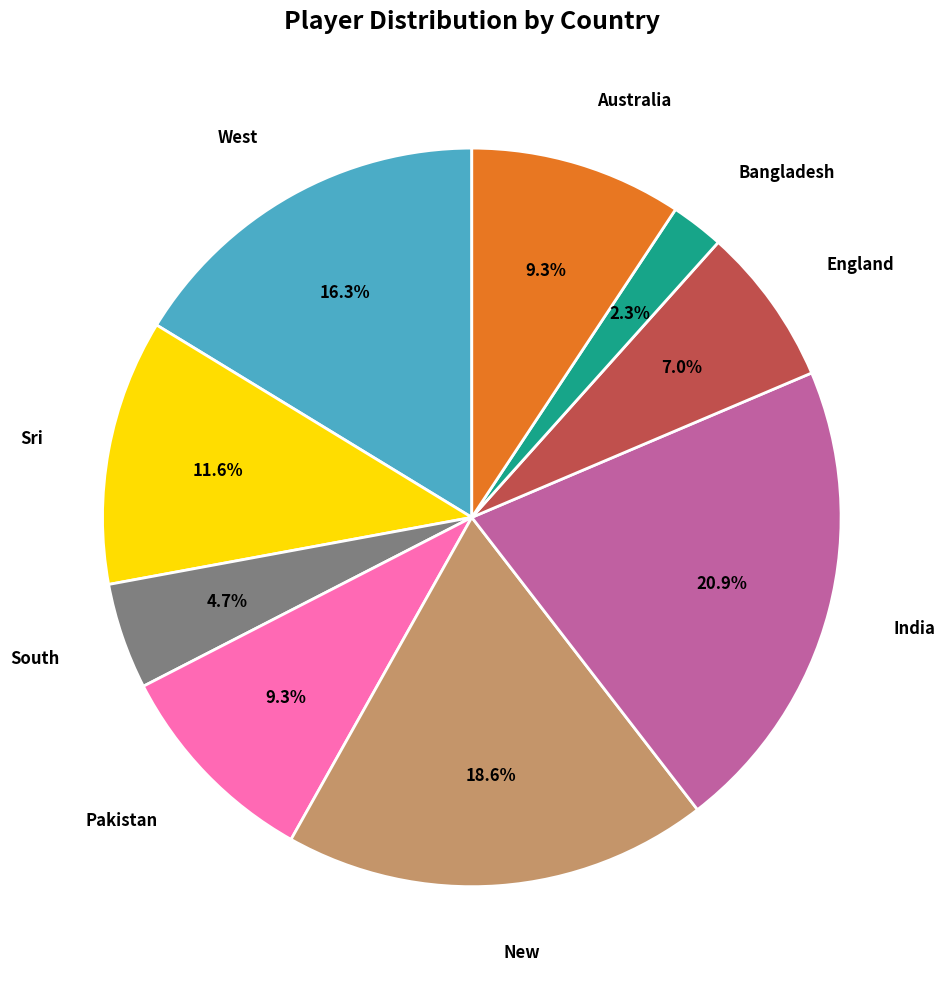

To the nearest percent, what is the average slice percentage?

11%